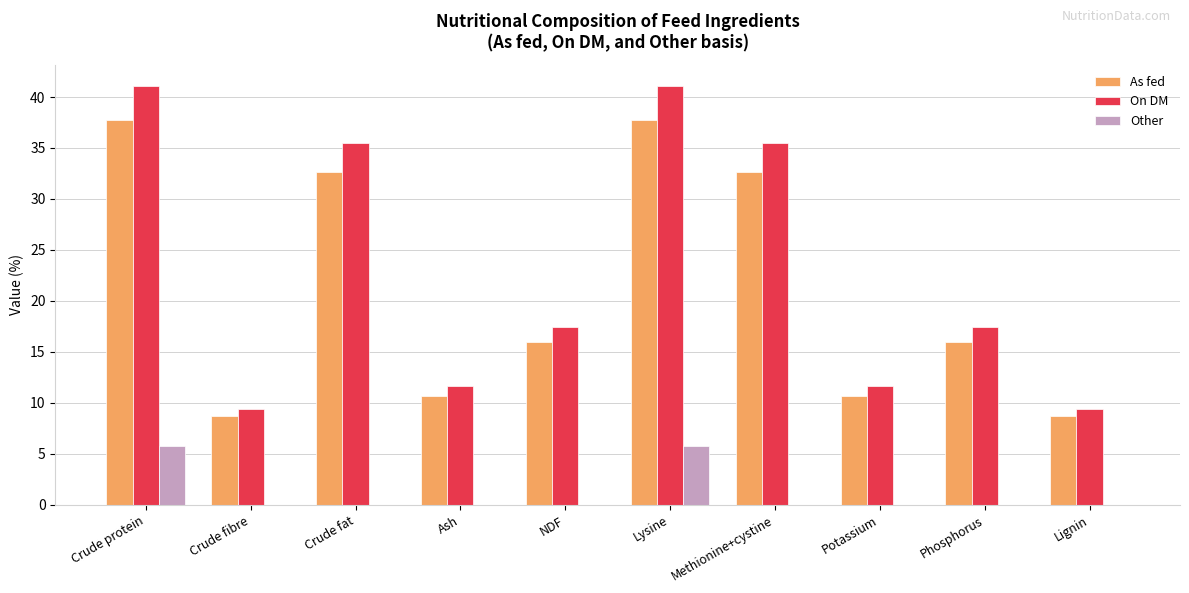

What are all the series names shown in the legend?

As fed, On DM, Other